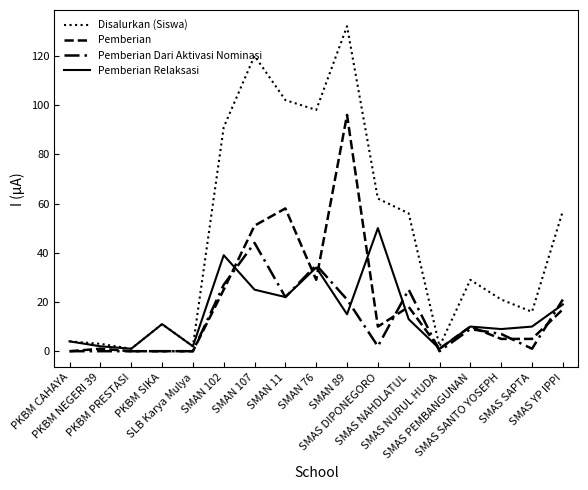

How many lines are shown in the chart?

4